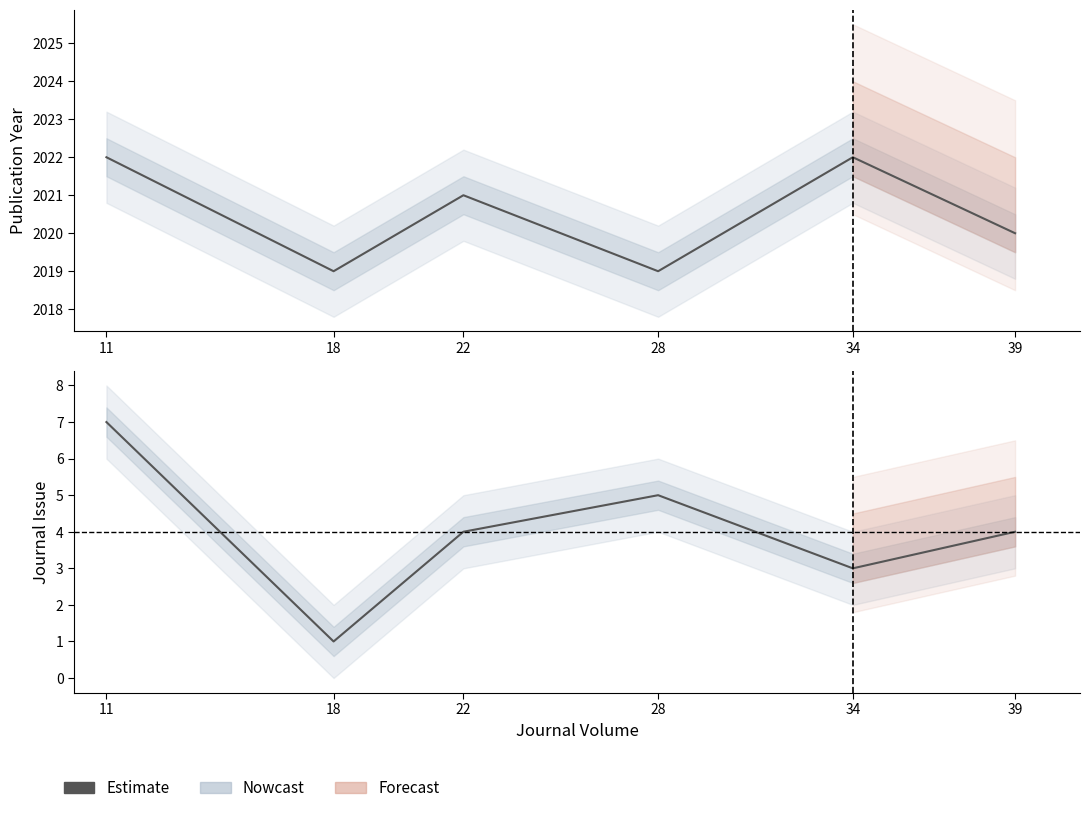

Reading left to right, extract all data points from this chart.

Publication Year: 2022	2019	2021	2019	2022	2020
Journal Issue: 7	1	4	5	3	4